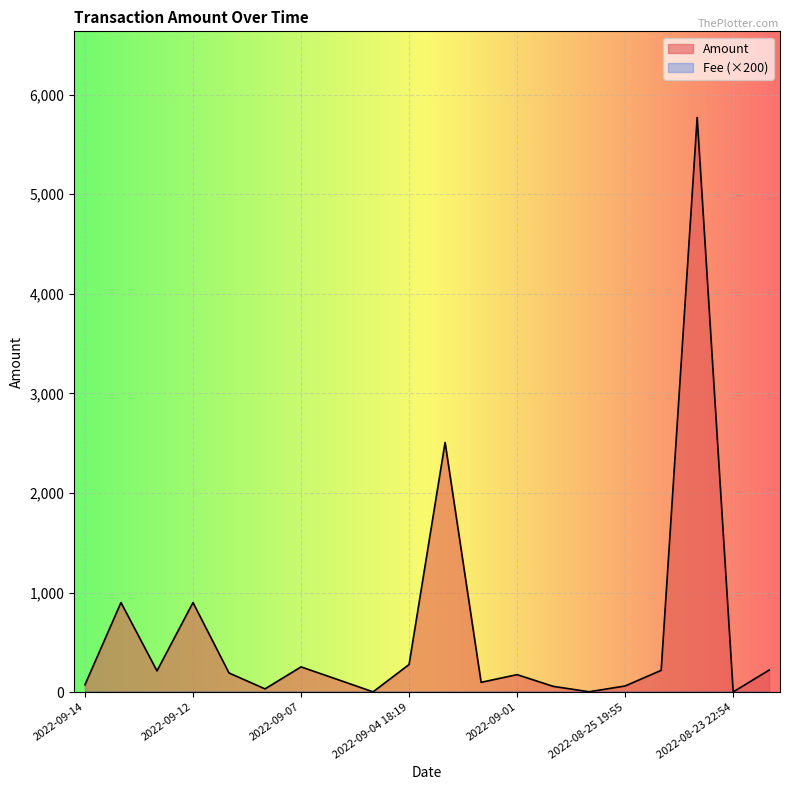

What position from the right is 2022-09-02 00:58?

9